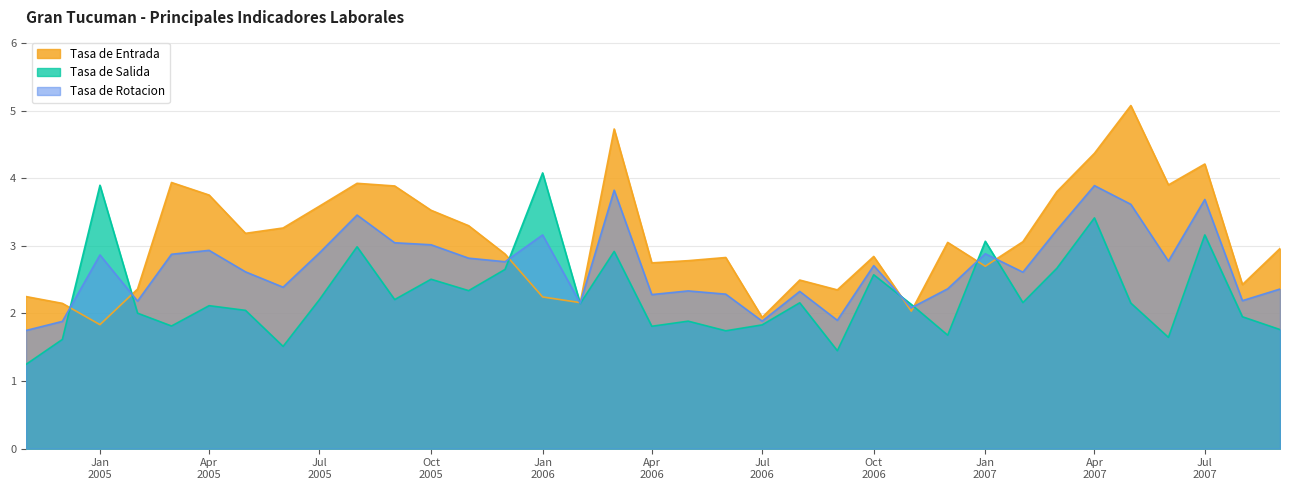

Reading left to right, extract all data points from this chart.

Tasa de Entrada: 2.3	2.1	1.8	2.4	3.9	3.8	3.2	3.3	3.6	3.9	3.9	3.5	3.3	2.9	2.2	2.2	4.7	2.7	2.8	2.8	1.9	2.5	2.3	2.8	2.0	3.1	2.7	3.1	3.8	4.4	5.1	3.9	4.2	2.4	3.0
Tasa de Salida: 1.2	1.6	3.9	2.0	1.8	2.1	2.0	1.5	2.2	3.0	2.2	2.5	2.3	2.7	4.1	2.1	2.9	1.8	1.9	1.7	1.8	2.2	1.4	2.6	2.1	1.7	3.1	2.2	2.7	3.4	2.2	1.6	3.2	2.0	1.8
Tasa de Rotacion: 1.7	1.9	2.9	2.2	2.9	2.9	2.6	2.4	2.9	3.5	3.0	3.0	2.8	2.8	3.2	2.2	3.8	2.3	2.3	2.3	1.9	2.3	1.9	2.7	2.1	2.4	2.9	2.6	3.2	3.9	3.6	2.8	3.7	2.2	2.4